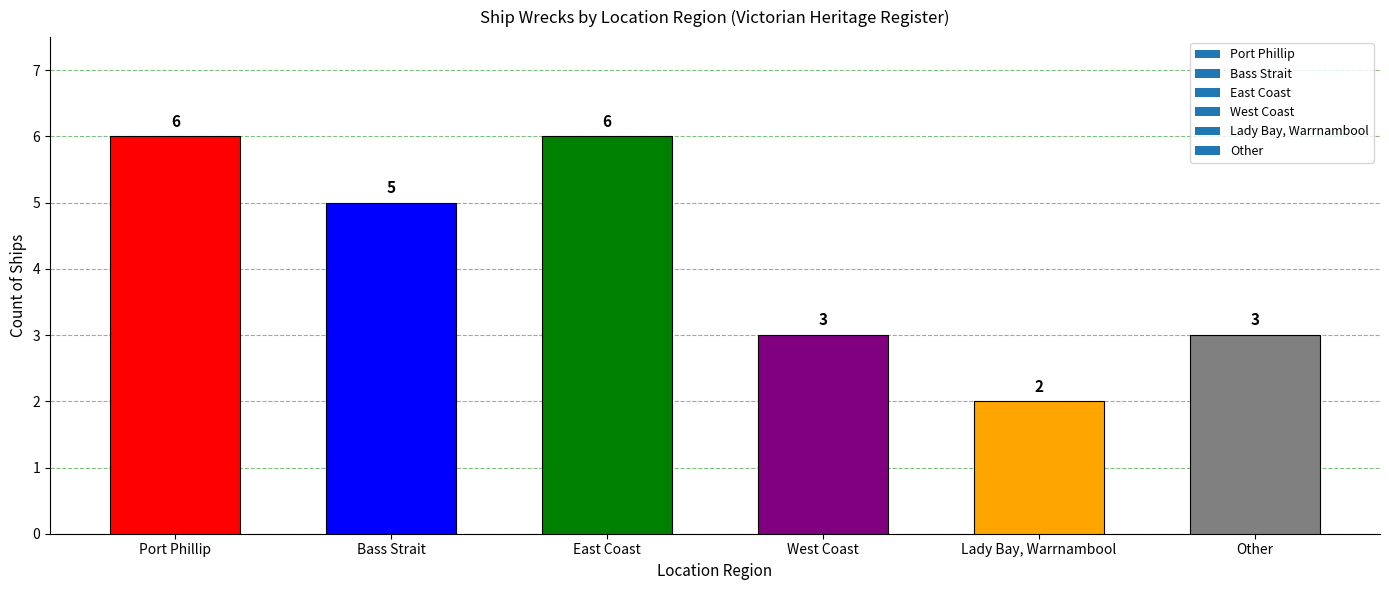

Which has a higher value, East Coast or Other?

East Coast